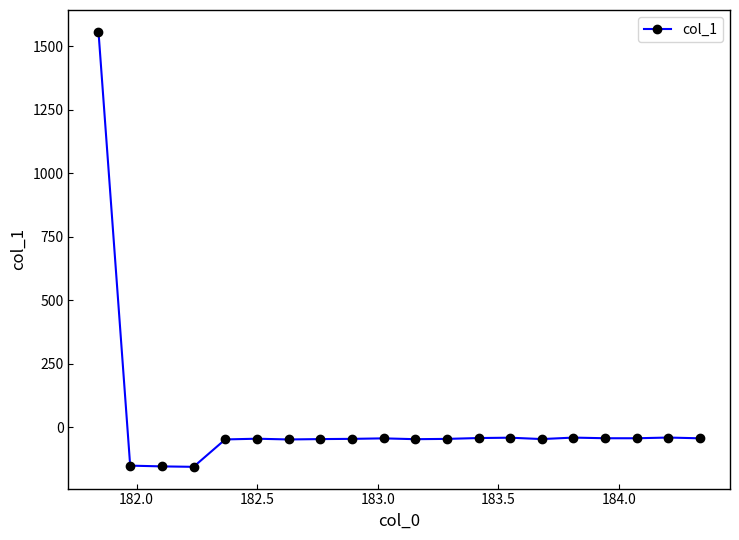

What is the maximum value shown in the chart?

1557.2